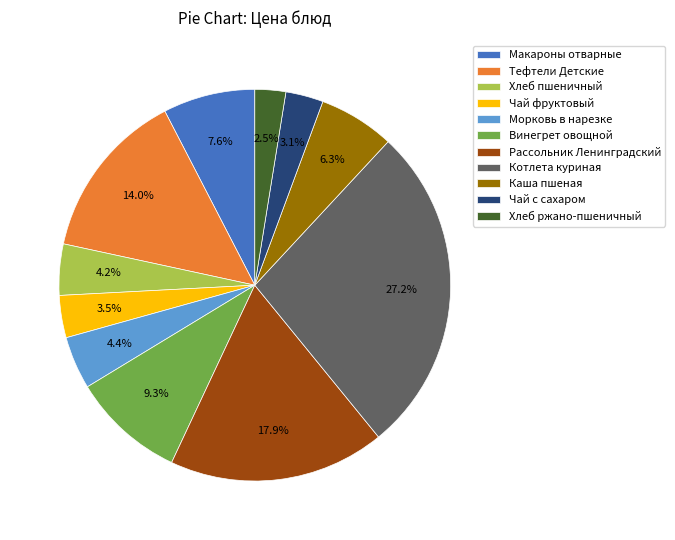

Do Хлеб пшеничный and Каша пшеная together represent more than half of the pie?

No